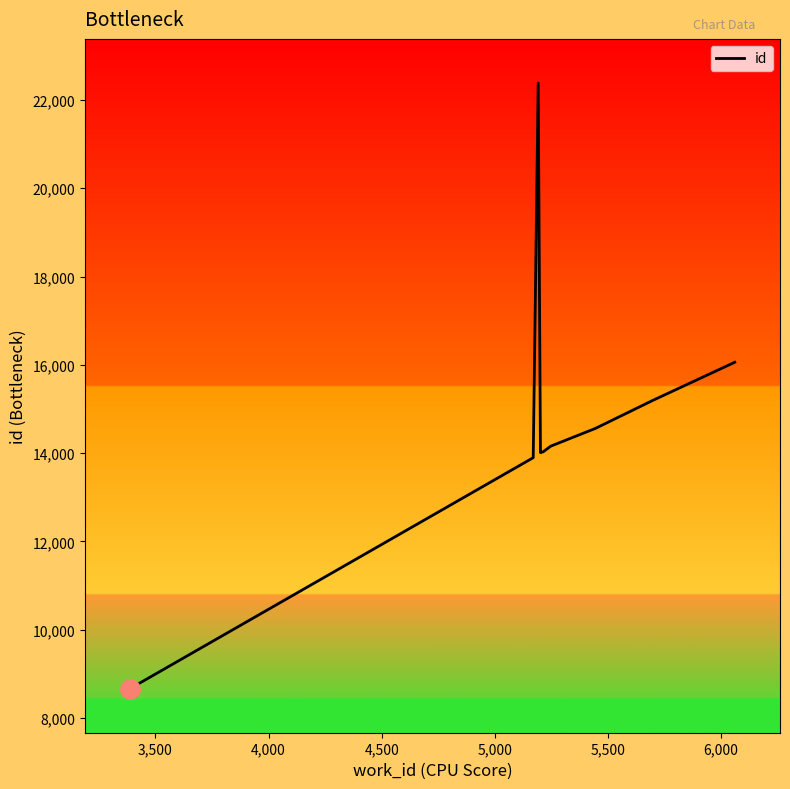

What is the average value?

14699